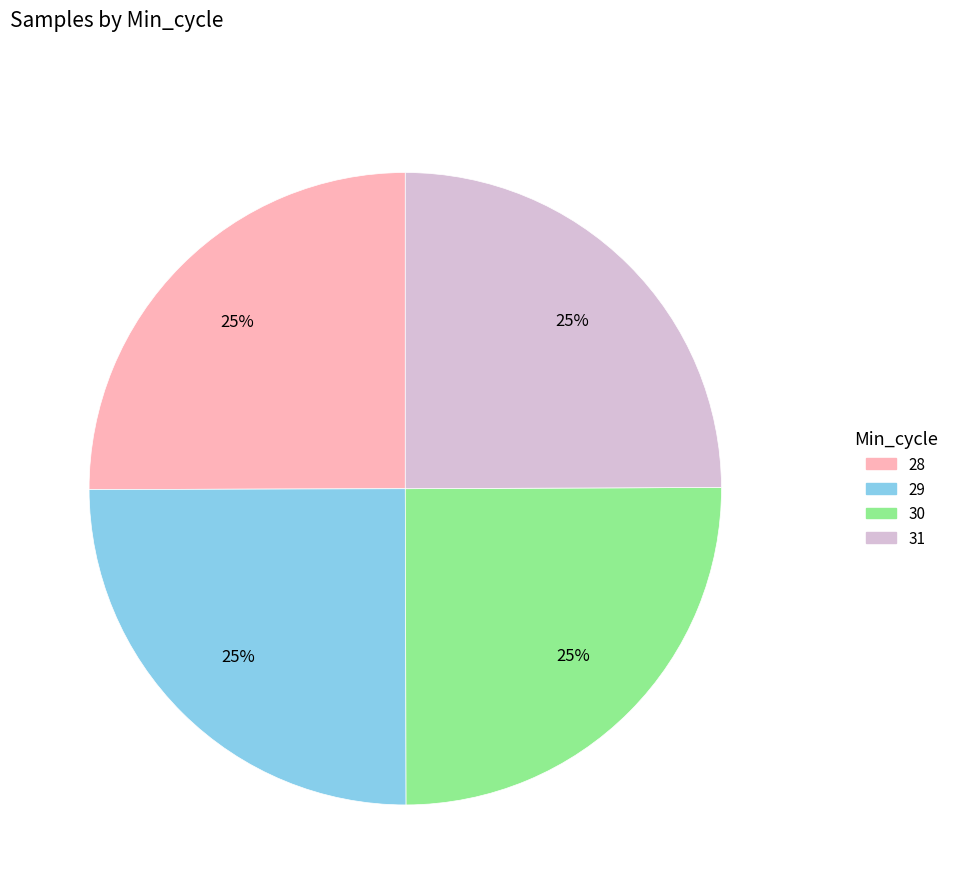

Count the number of slices in the pie.

4